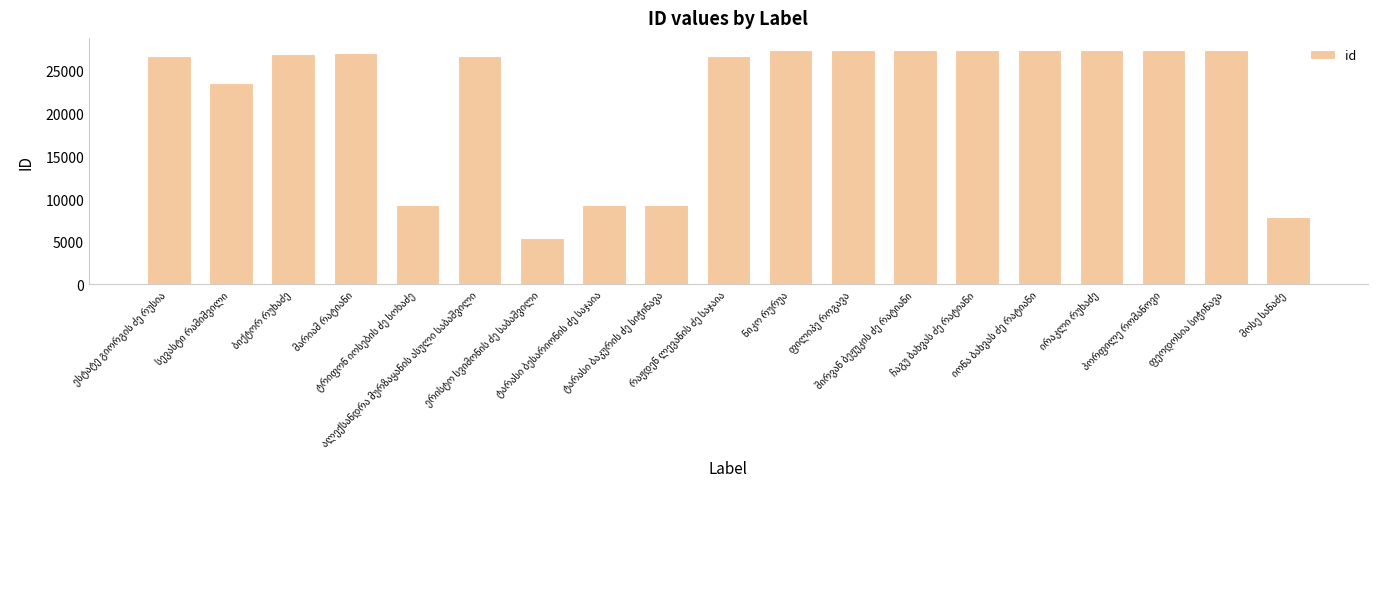

How many data points are less than 27009?

9